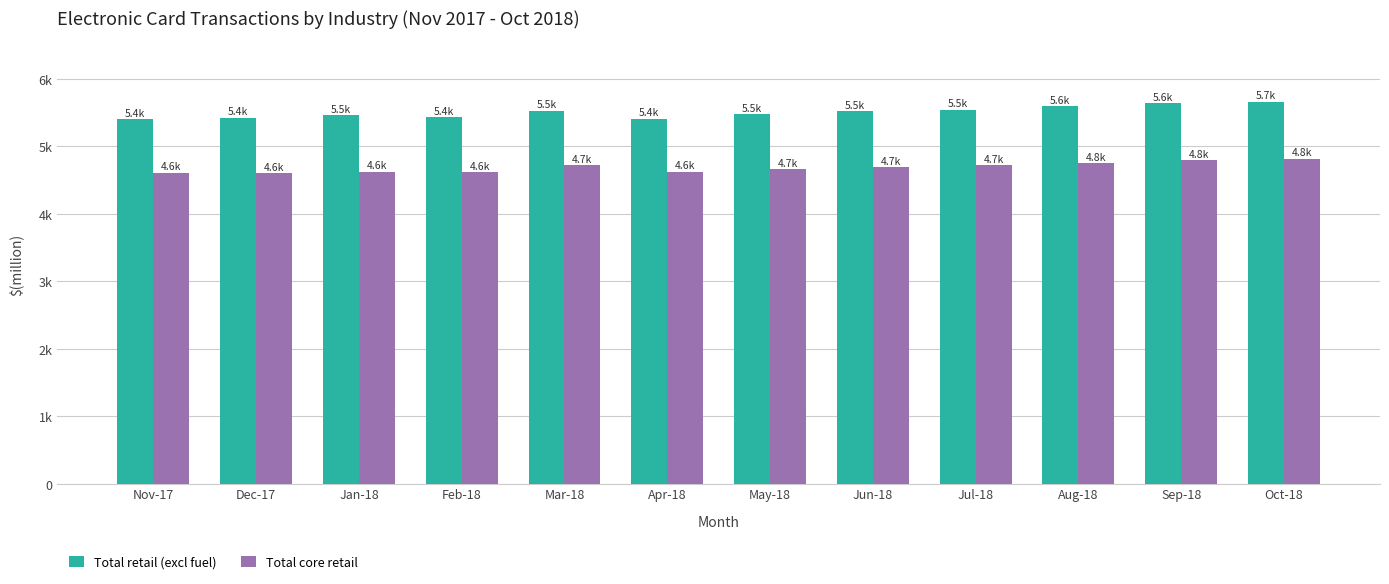

What is the difference between the second highest and minimum values in the Total retail (excl fuel) series?

238